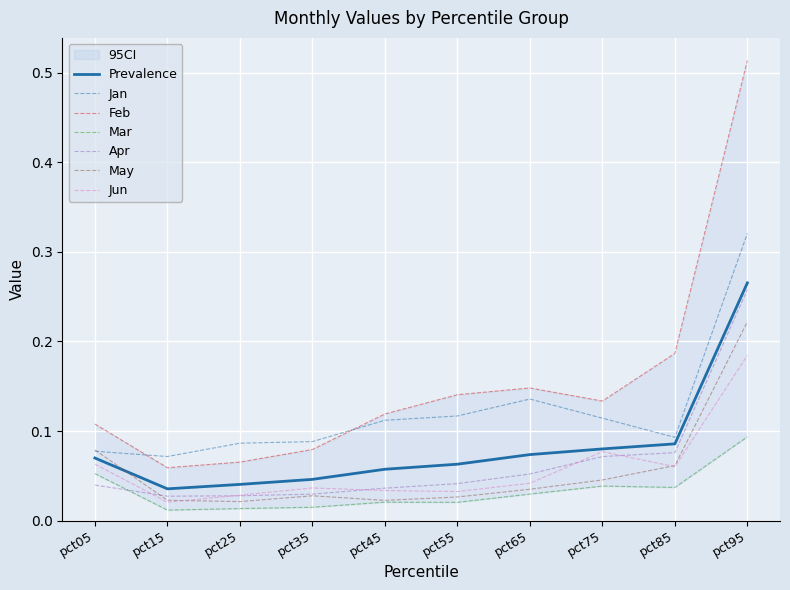

Is the value of May at pct55 greater than the value of Apr at pct55?

No